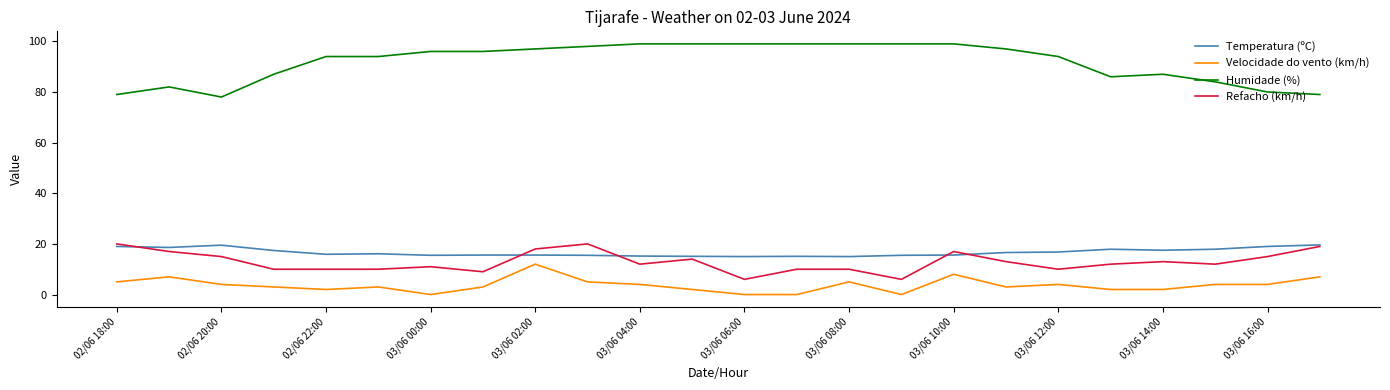

What are all the series names shown in the legend?

Temperatura (ºC), Velocidade do vento (km/h), Humidade (%), Refacho (km/h)